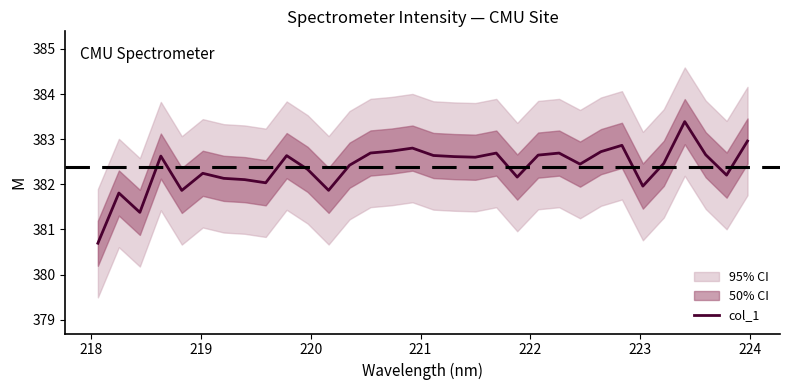

Is this an area chart (filled region under the line)?

No